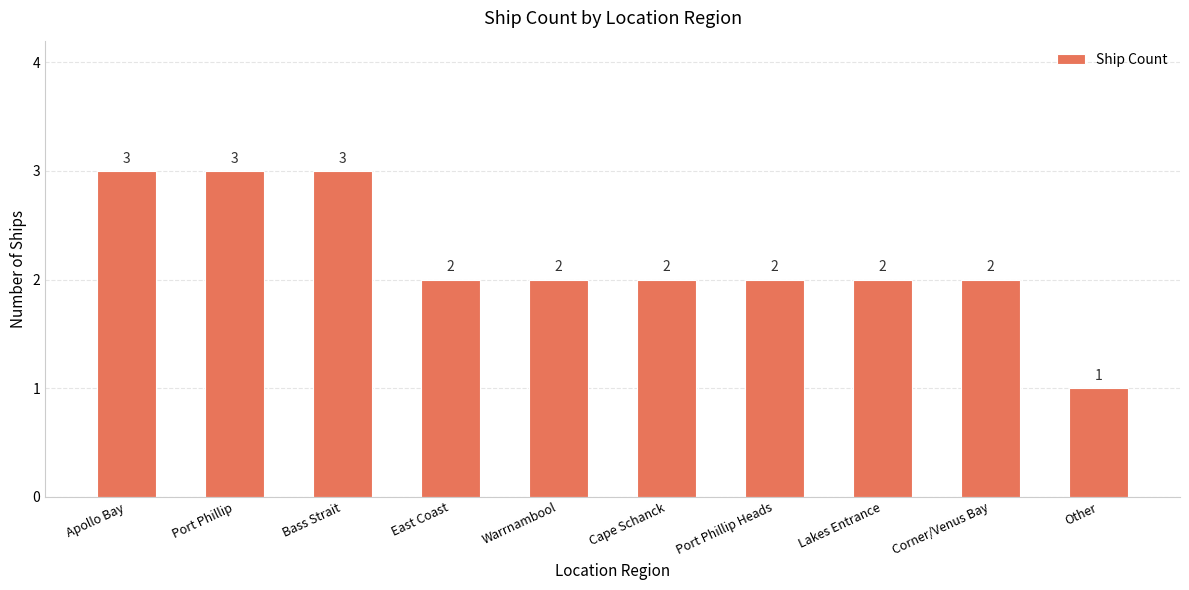

At which category does the chart reach its minimum across all series?

Other